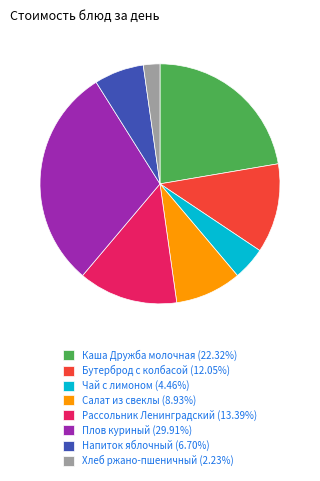

What is the ratio of the value at Салат из свеклы (8.93%) to the value at Каша Дружба молочная (22.32%)?

0.4